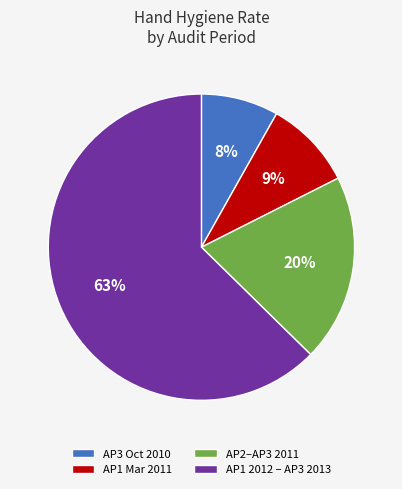

To the nearest percent, what is the average slice percentage?

25%